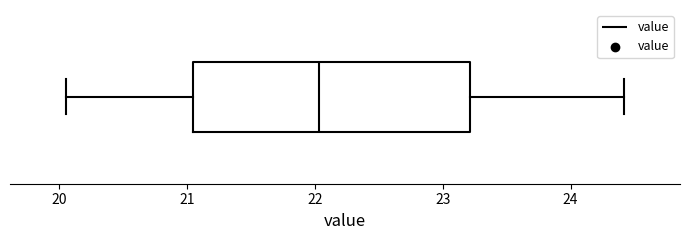

Transcribe this box plot: give where the median line is, the range the box spans, and where the two whiskers end, as read against the x-axis. The values are not printed on the chart, so give them approximately, as read against the axis.

median 22.0, box 21.0 to 23.2, whiskers 20.1 to 24.4